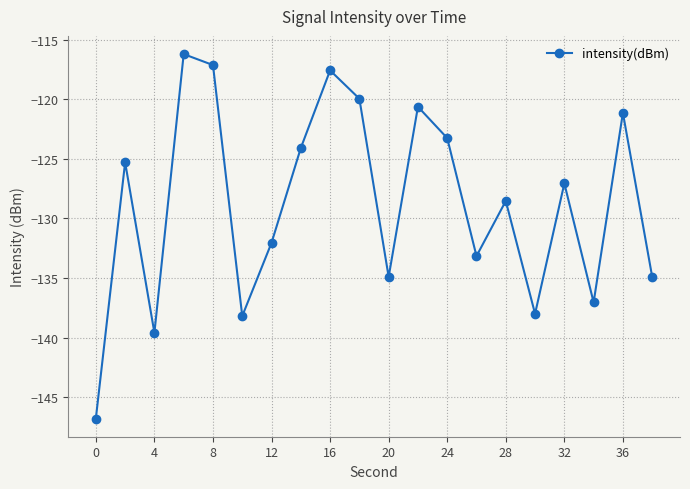

How many data points are above -127?

9